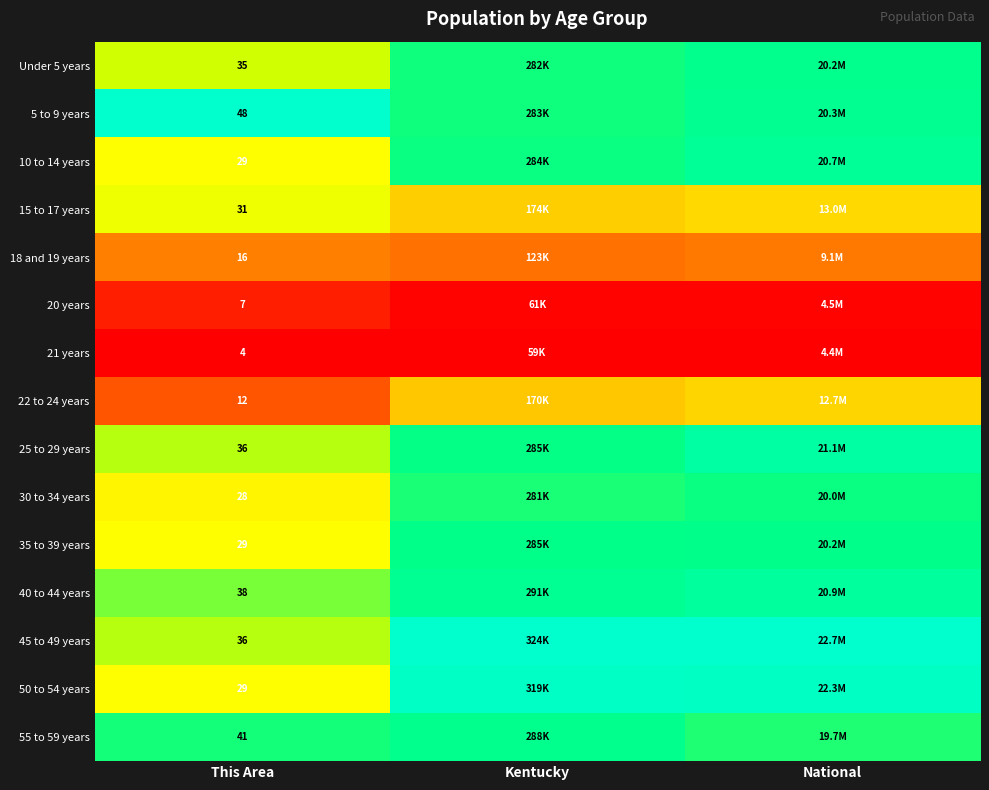

At which category is the sum across all series the highest?

National